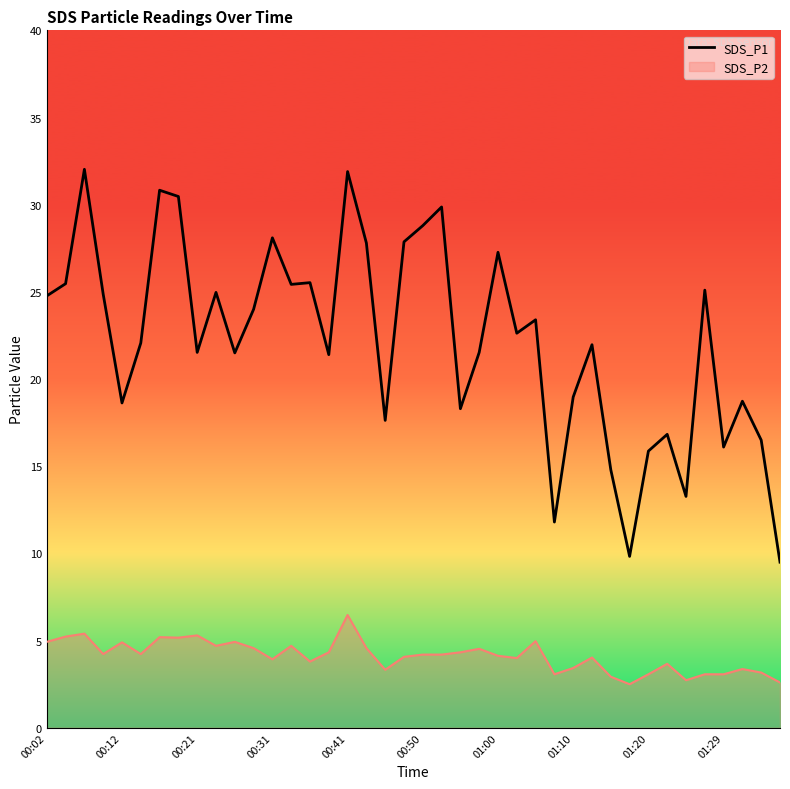

What is the lowest value of the SDS_P1 series?

9.5